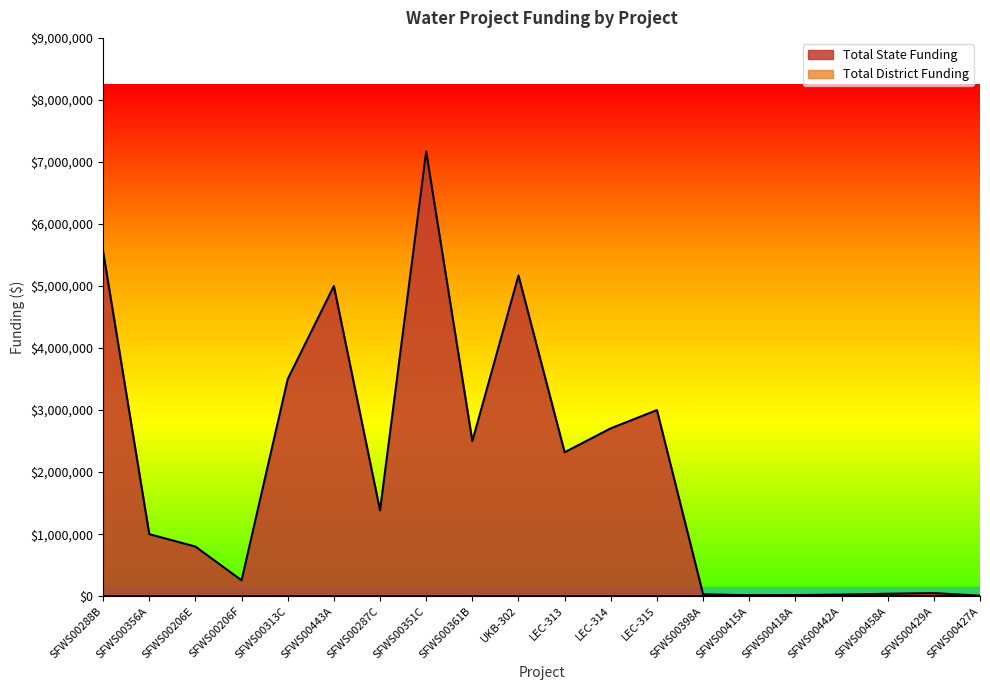

Reading right to left, extract all data points from this chart.

Total State Funding: SFWS00427A=8000	SFWS00429A=50000	SFWS00458A=39175	SFWS00442A=25900	SFWS00418A=18000	SFWS00415A=15000	SFWS00398A=30000	LEC-315=3000000	LEC-314=2706200	LEC-313=2320000	UKB-302=5169900	SFWS00361B=2500000	SFWS00351C=7168990	SFWS00287C=1382200	SFWS00443A=5000000	SFWS00313C=3500000	SFWS00206F=256000	SFWS00206E=800000	SFWS00356A=1000000	SFWS00288B=5556600
Total District Funding: SFWS00427A=0	SFWS00429A=0	SFWS00458A=0	SFWS00442A=0	SFWS00418A=18000	SFWS00415A=15000	SFWS00398A=0	LEC-315=0	LEC-314=0	LEC-313=0	UKB-302=0	SFWS00361B=0	SFWS00351C=0	SFWS00287C=0	SFWS00443A=0	SFWS00313C=0	SFWS00206F=0	SFWS00206E=0	SFWS00356A=0	SFWS00288B=0